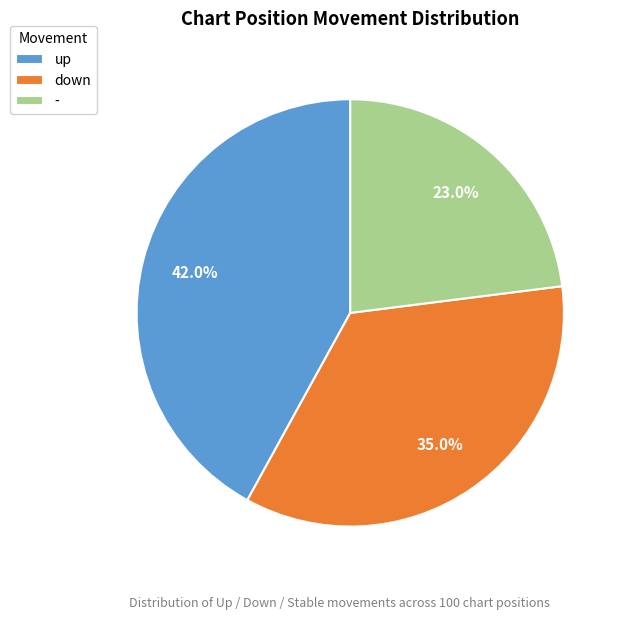

To the nearest percent, what is the difference between the largest and smallest slice percentages?

19%